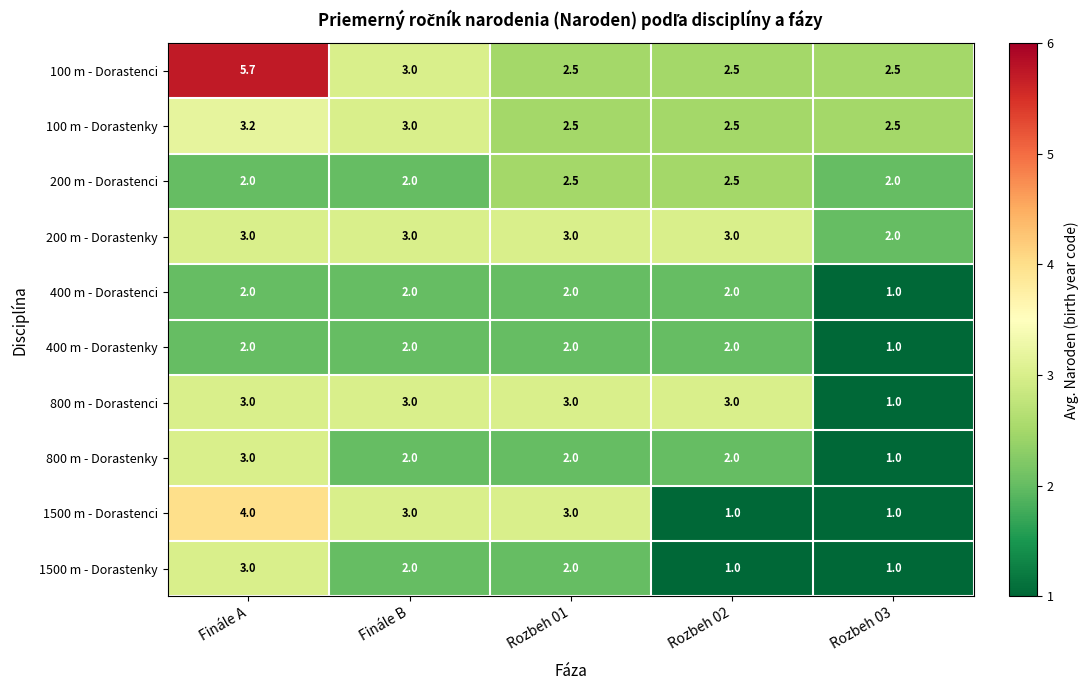

At which label does 1500 m - Dorastenci first exceed 3?

Finále A